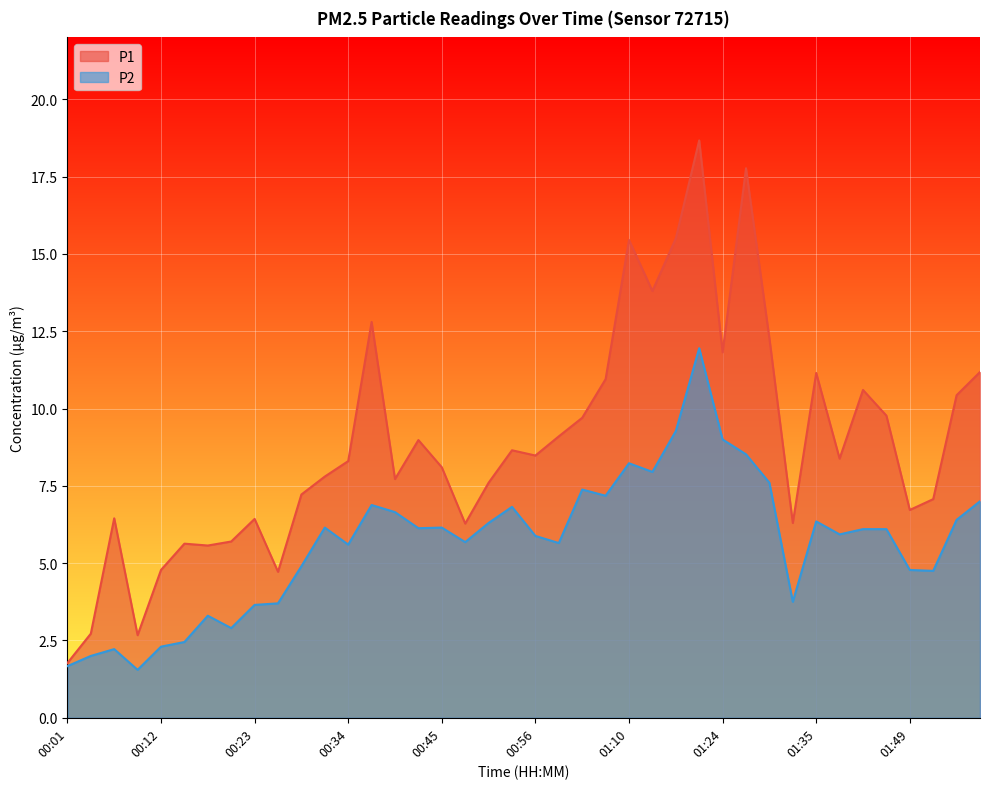

At which label does P2 first exceed 6?

00:32